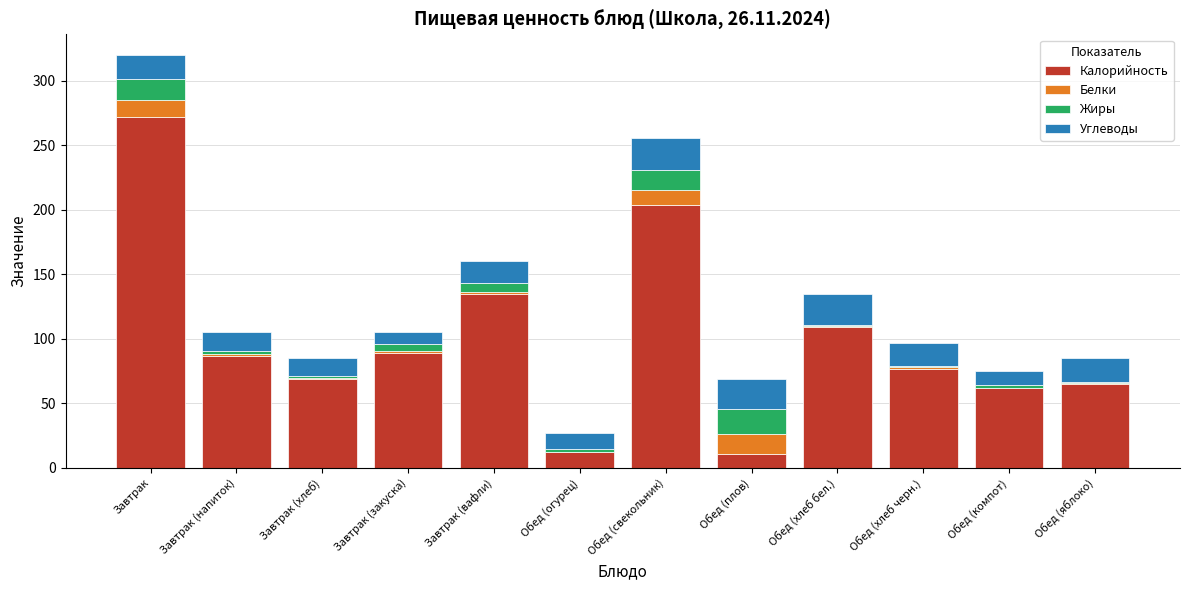

What is the total value across all series at Обед (плов)?

69